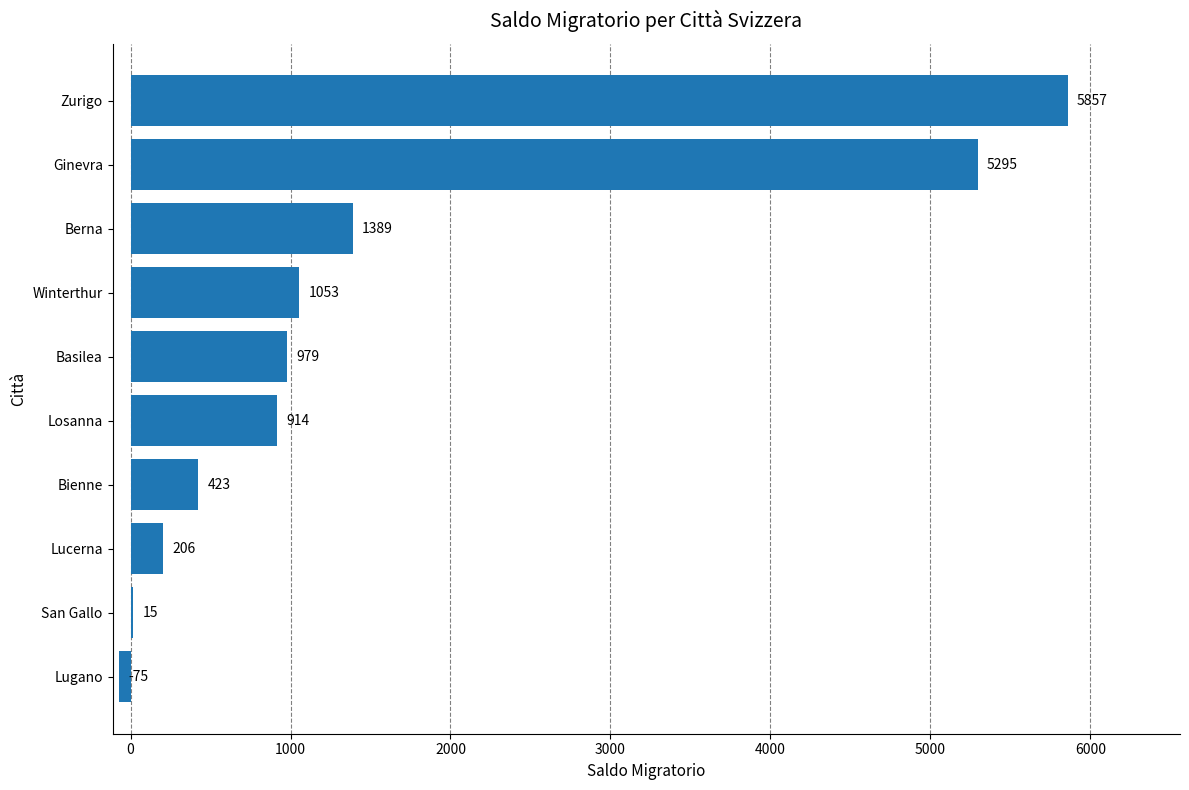

What is the sum of the values at Losanna and Berna?

2303